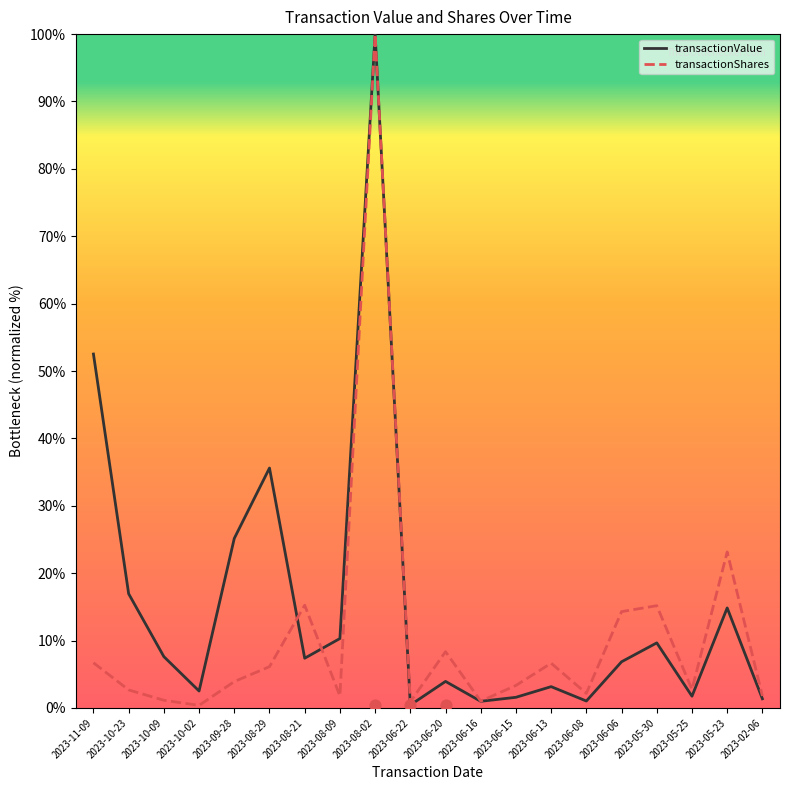

Which series contains the highest Y value?

transactionValue